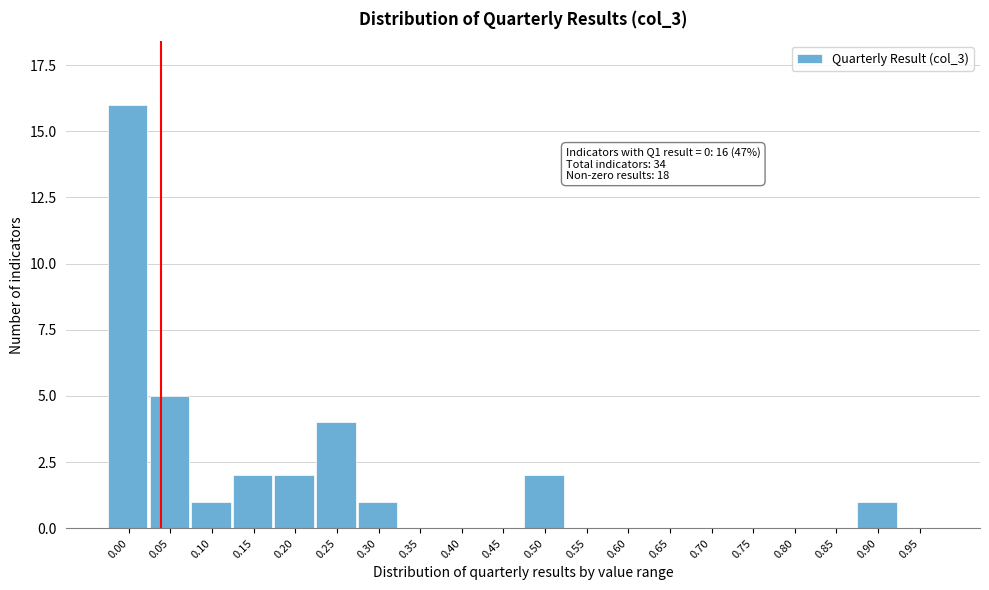

Reading left to right, what are all the values shown in this chart?

0.00=16	0.05=5	0.10=1	0.15=2	0.20=2	0.25=4	0.30=1	0.35=0	0.40=0	0.45=0	0.50=2	0.55=0	0.60=0	0.65=0	0.70=0	0.75=0	0.80=0	0.85=0	0.90=1	0.95=0